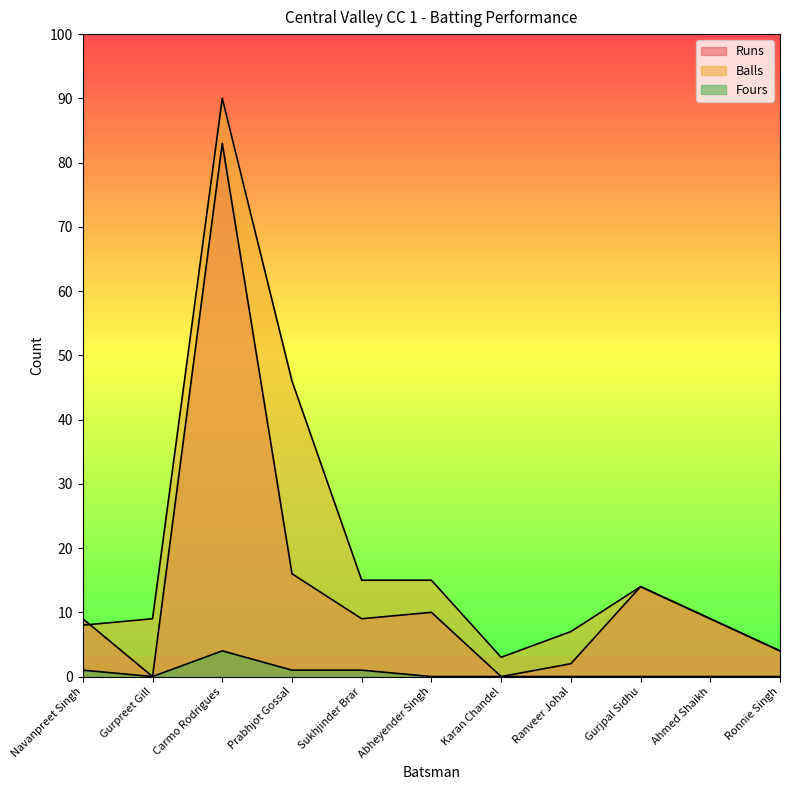

Does the chart have visible grid lines?

No